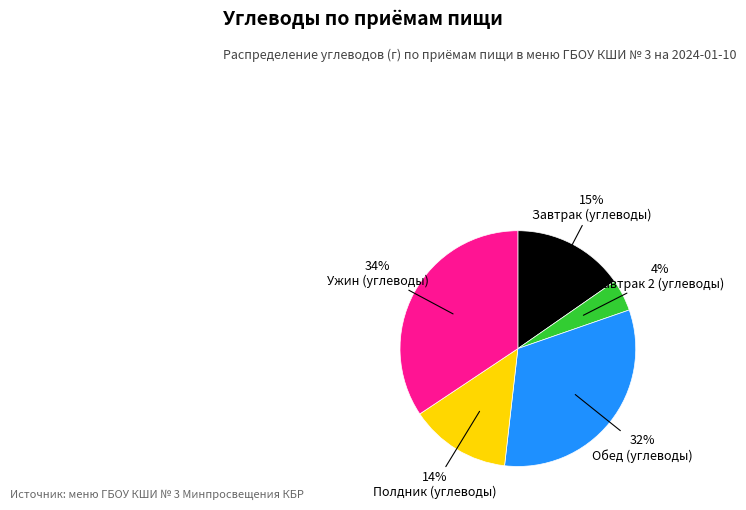

Is there a majority slice in this chart?

No